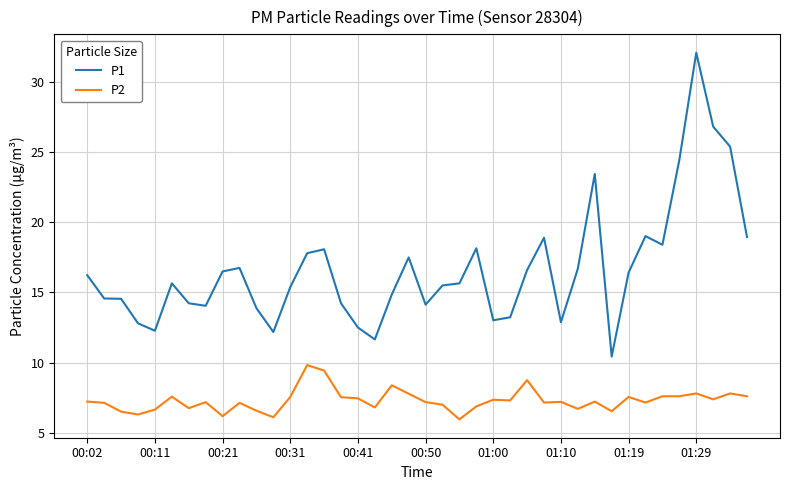

Which series has the largest total across all categories?

P1